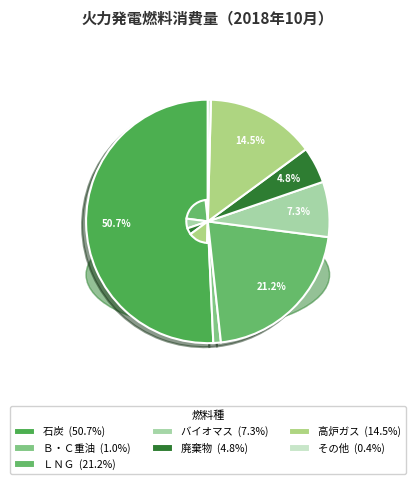

Which has a higher value, ＬＮＧ or Ｂ・Ｃ重油?

ＬＮＧ